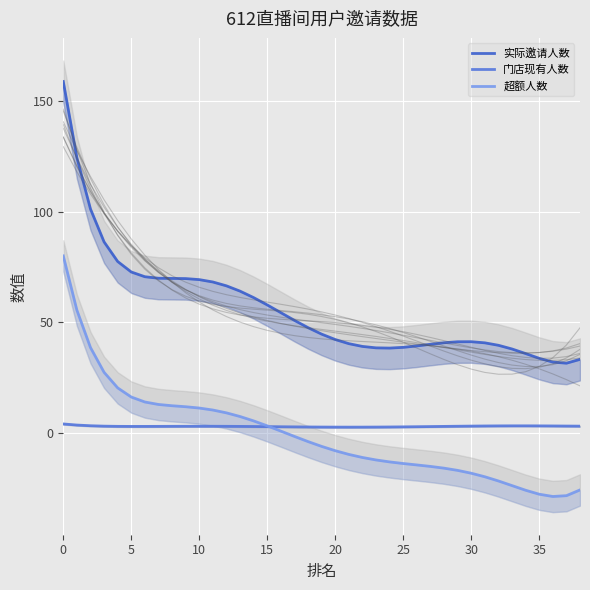

True or false: 超额人数 and 门店现有人数 intersect in this chart.

True